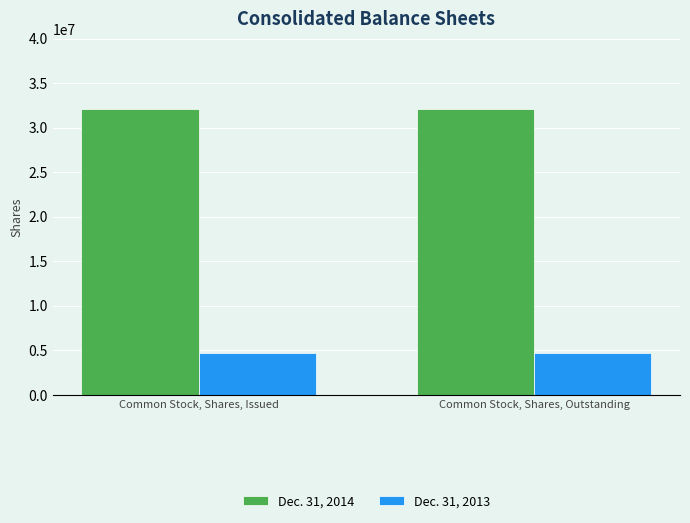

Reading right to left, what are all the values shown in this chart?

Dec. 31, 2014: 32095000	32095000
Dec. 31, 2013: 4672409	4672409